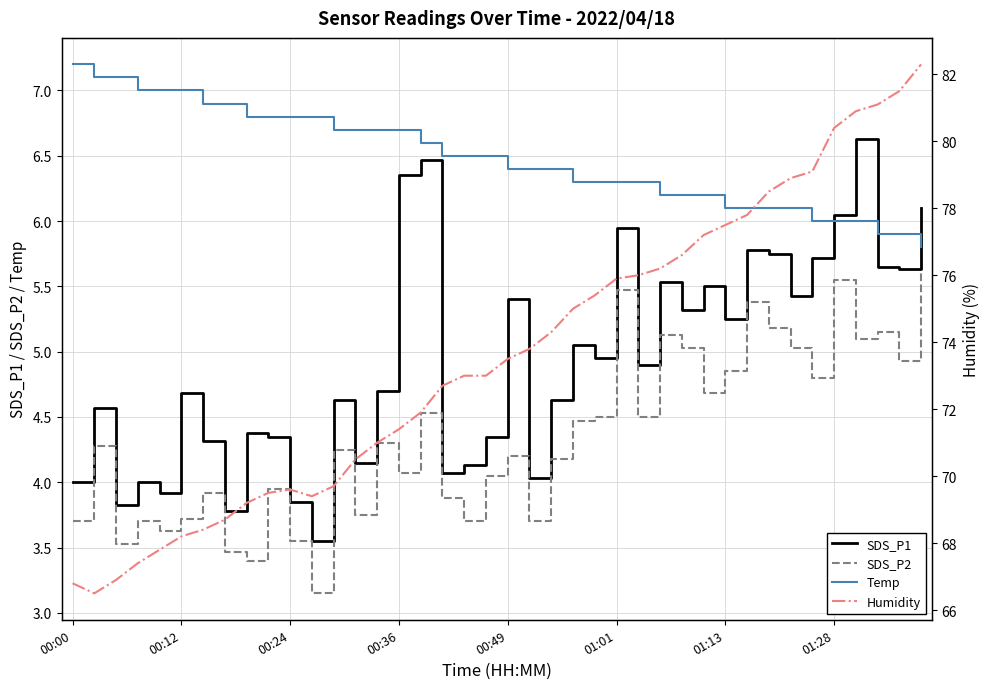

Is this an area chart (filled region under the line)?

No